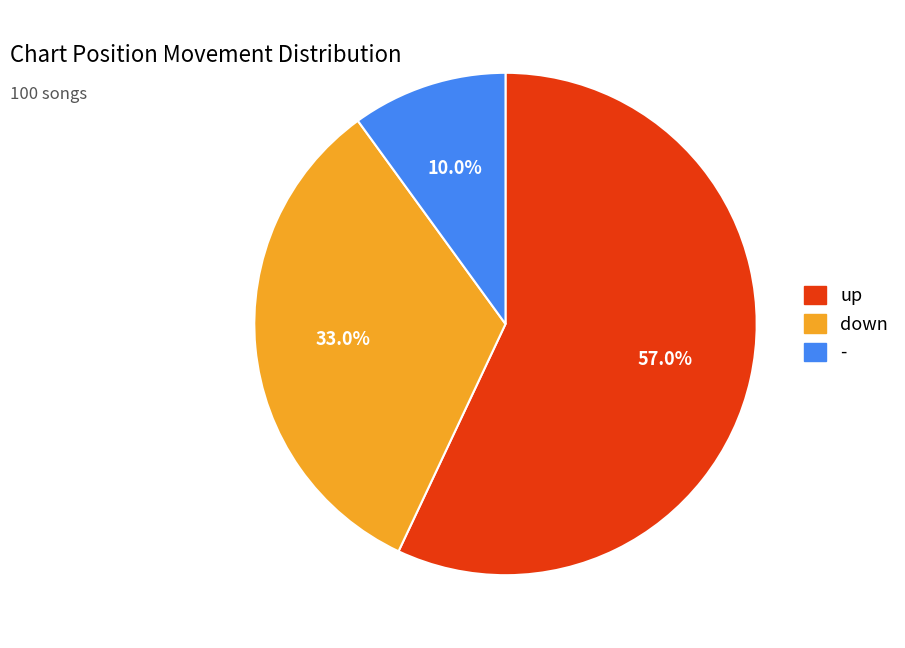

Combined, what portion of the pie is - and up?

67.0%